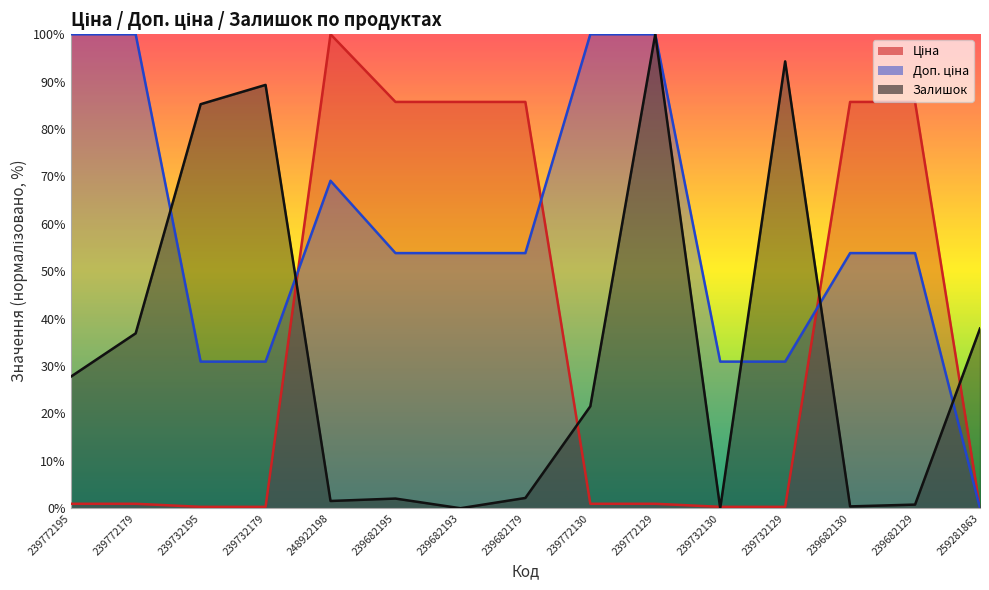

After their last crossing, which series has the higher values: Ціна or Доп. ціна?

Ціна